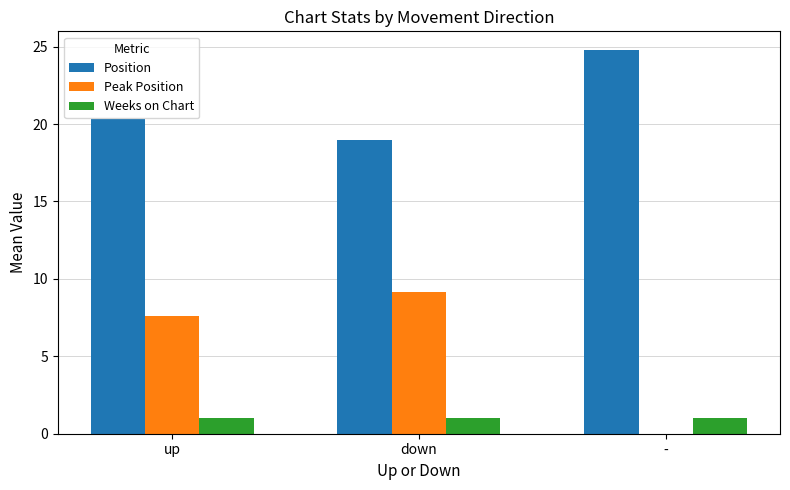

Which series has the largest total across all categories?

Position